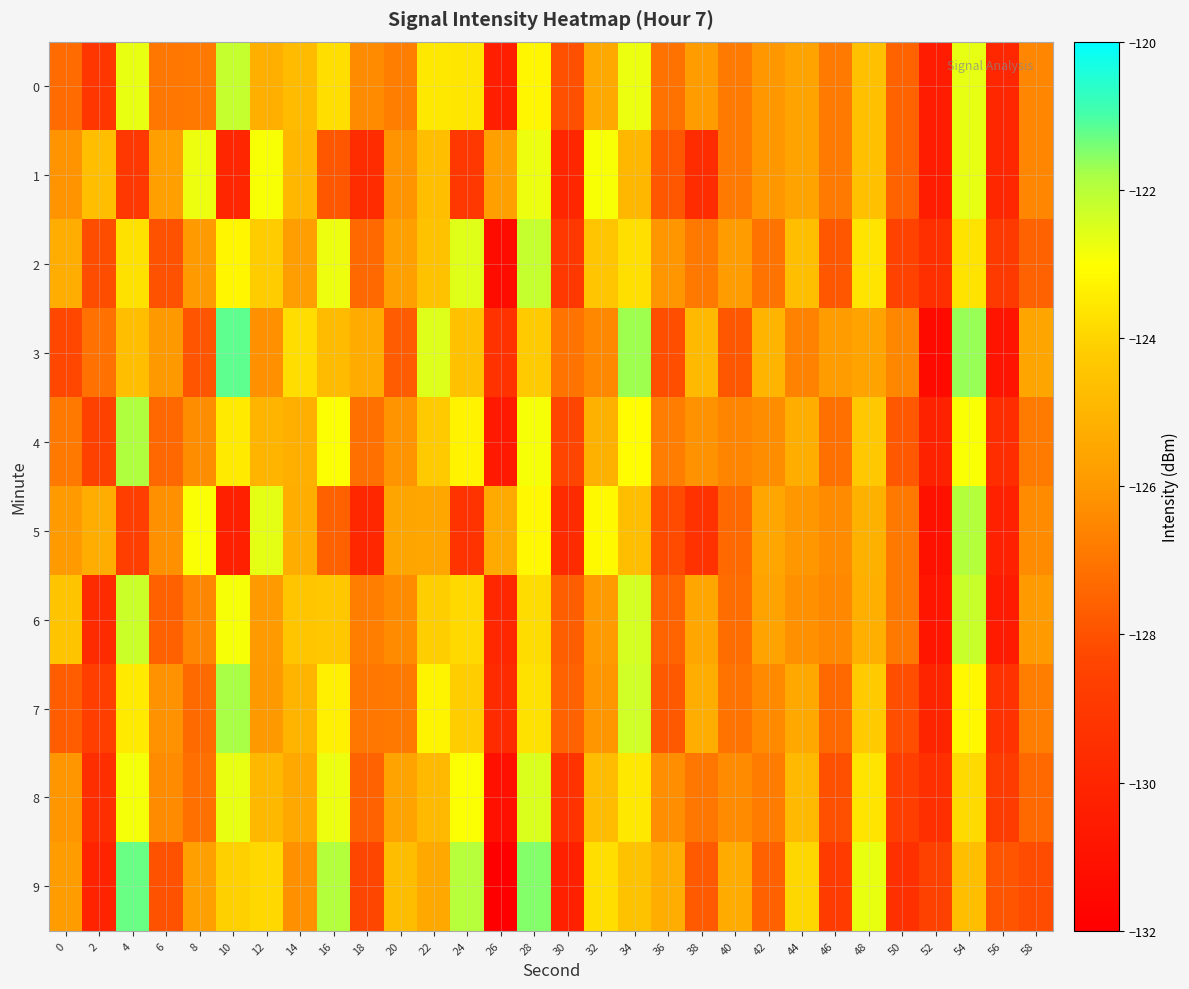

At which category is the sum across all series the highest?

54